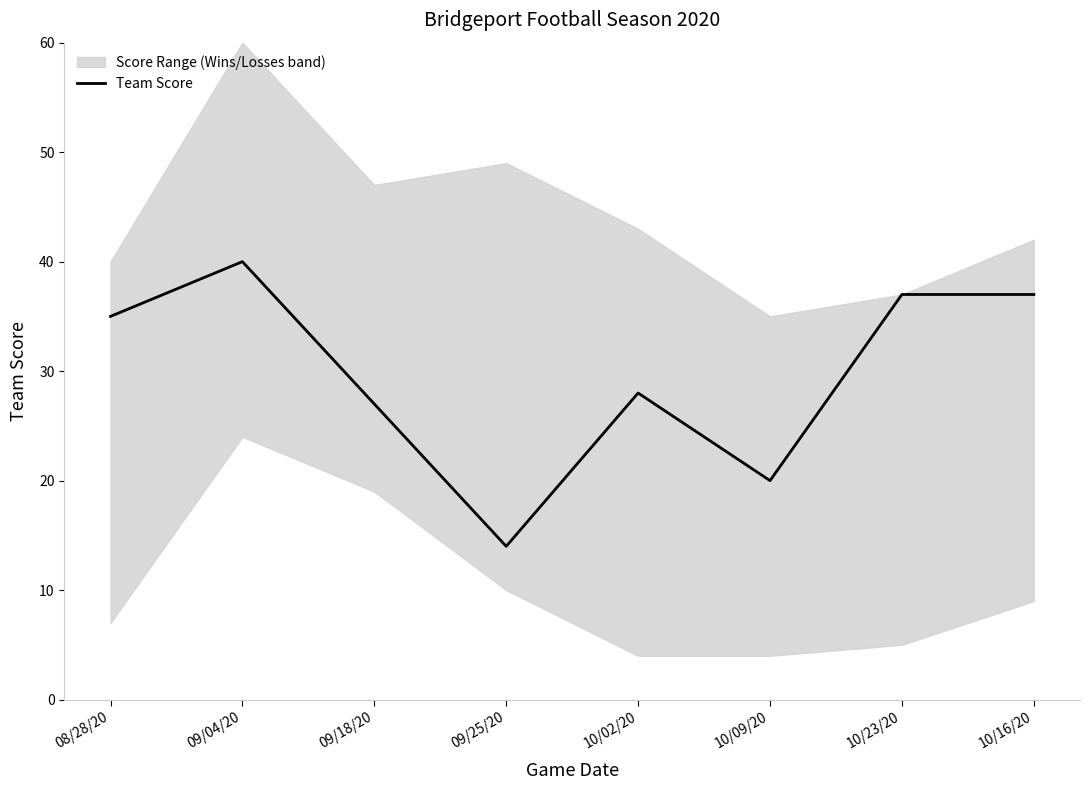

Reading left to right, what are all the values shown in this chart?

35	40	27	14	28	20	37	37